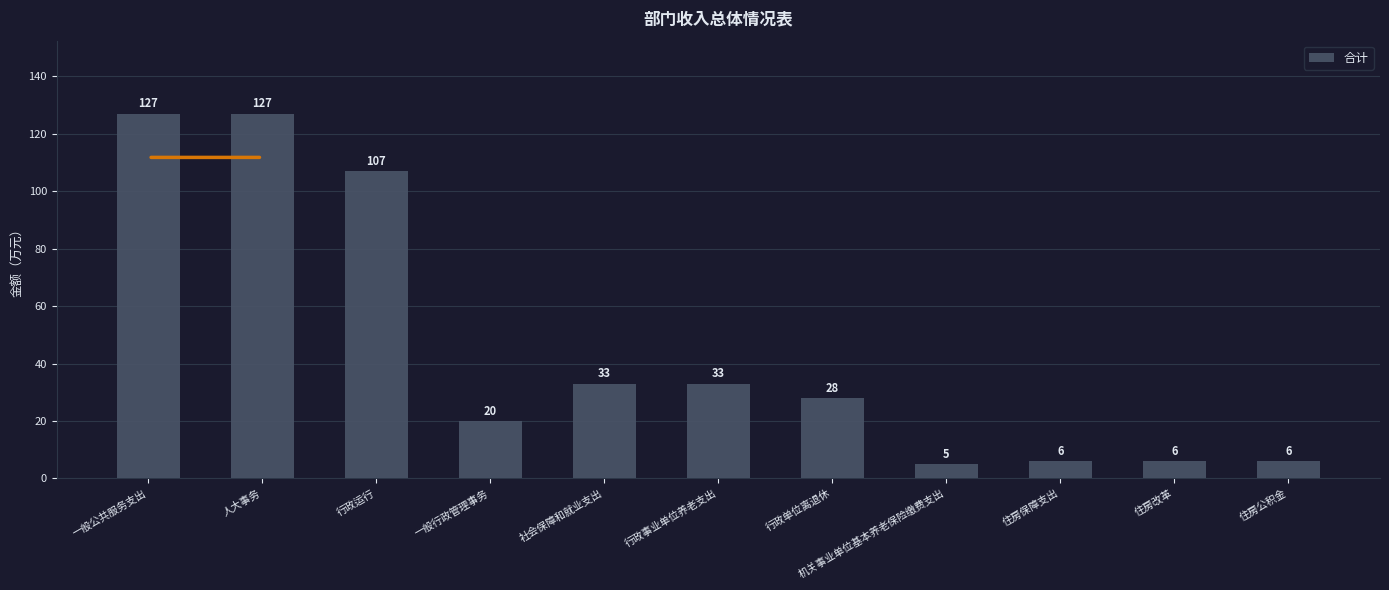

How many values are below 28?

5